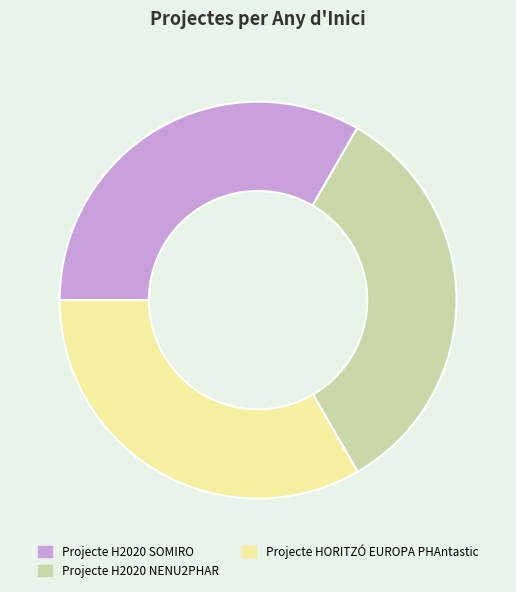

Does Projecte H2020 NENU2PHAR represent more than half of the total?

No